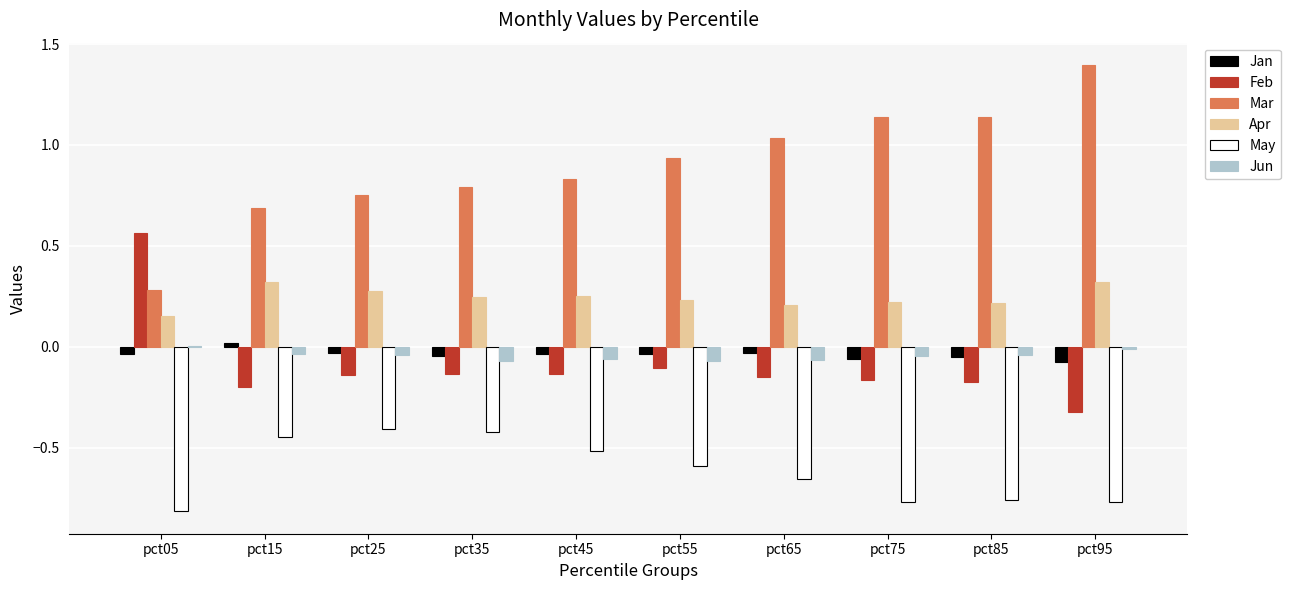

The value of Apr at pct85 is 0.3. True or false?

False